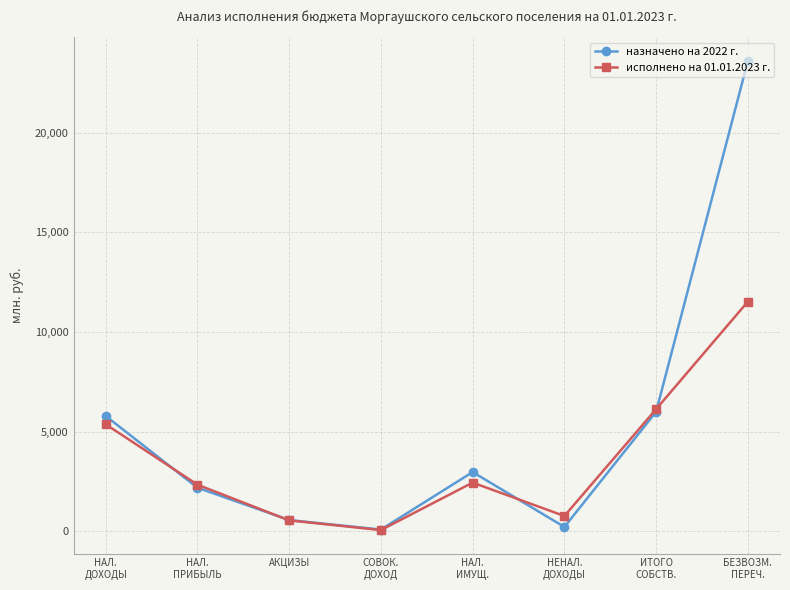

True or false: назначено на 2022 г. has more than 2 points higher than both neighbors.

False